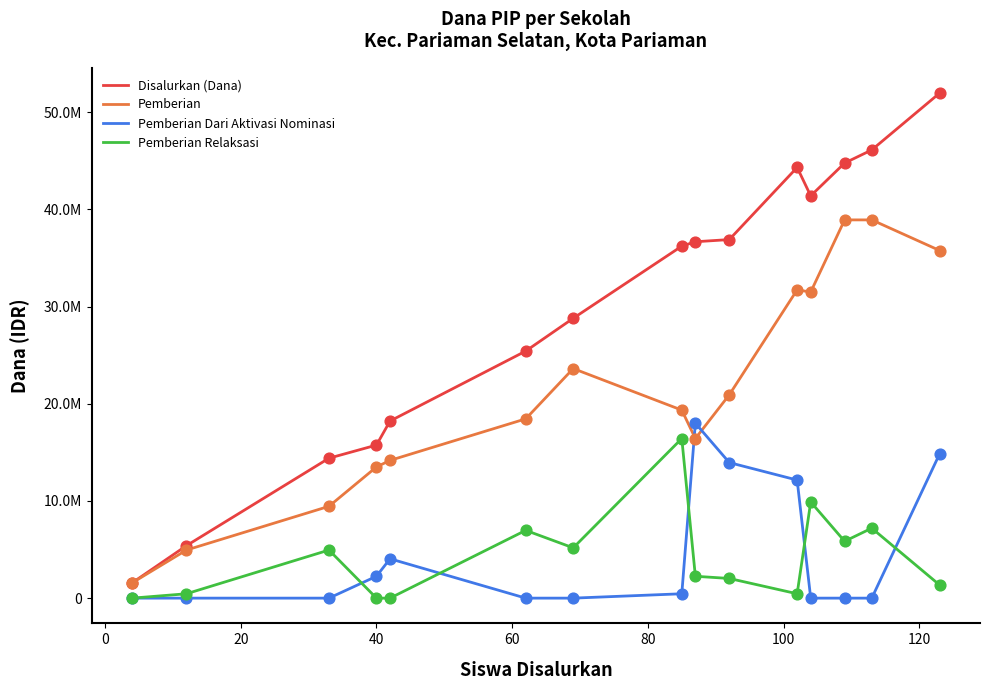

What are all the series names shown in the legend?

Disalurkan (Dana), Pemberian, Pemberian Dari Aktivasi Nominasi, Pemberian Relaksasi